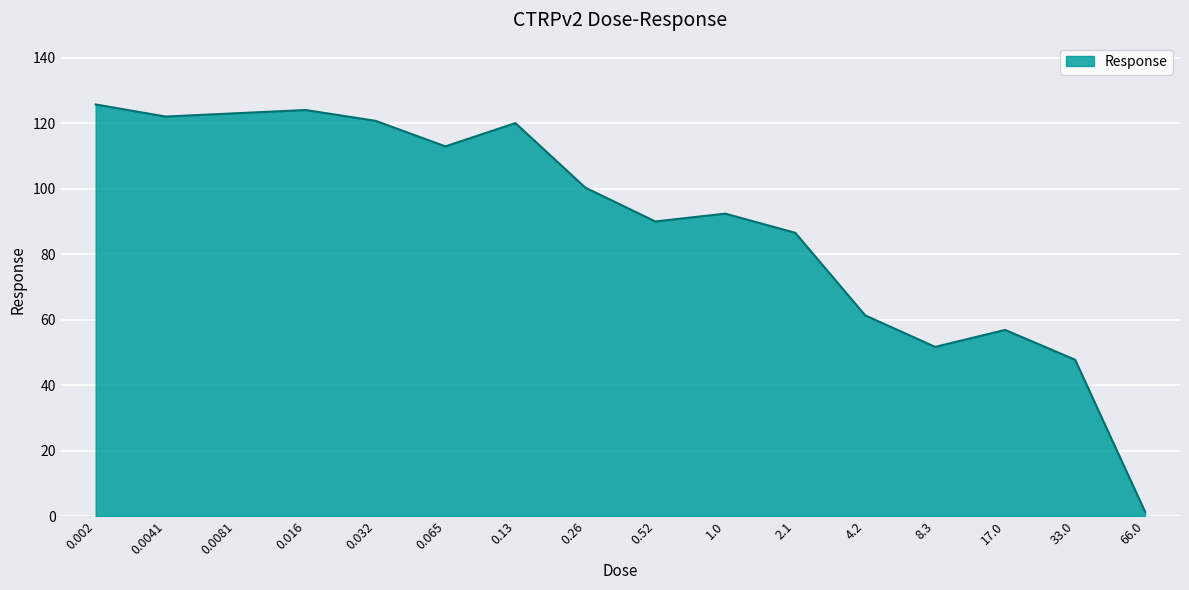

Does the chart have visible grid lines?

Yes